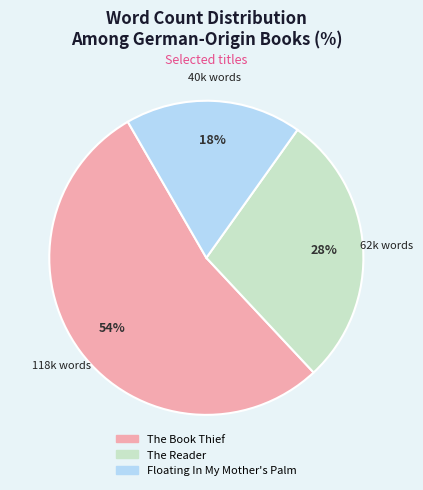

How many segments does this pie chart have?

3